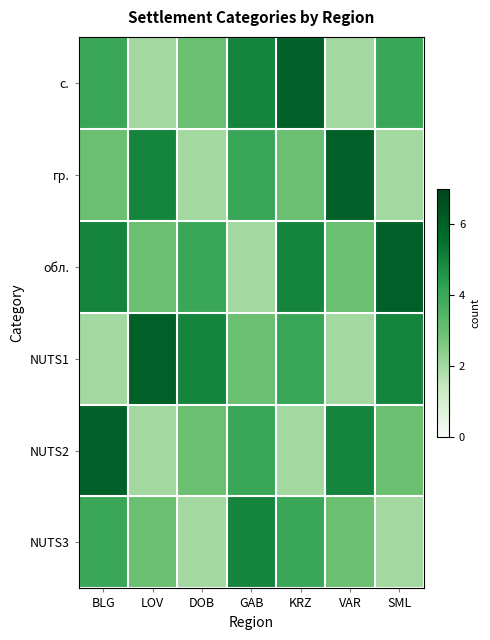

Which category has the highest value across all series?

KRZ